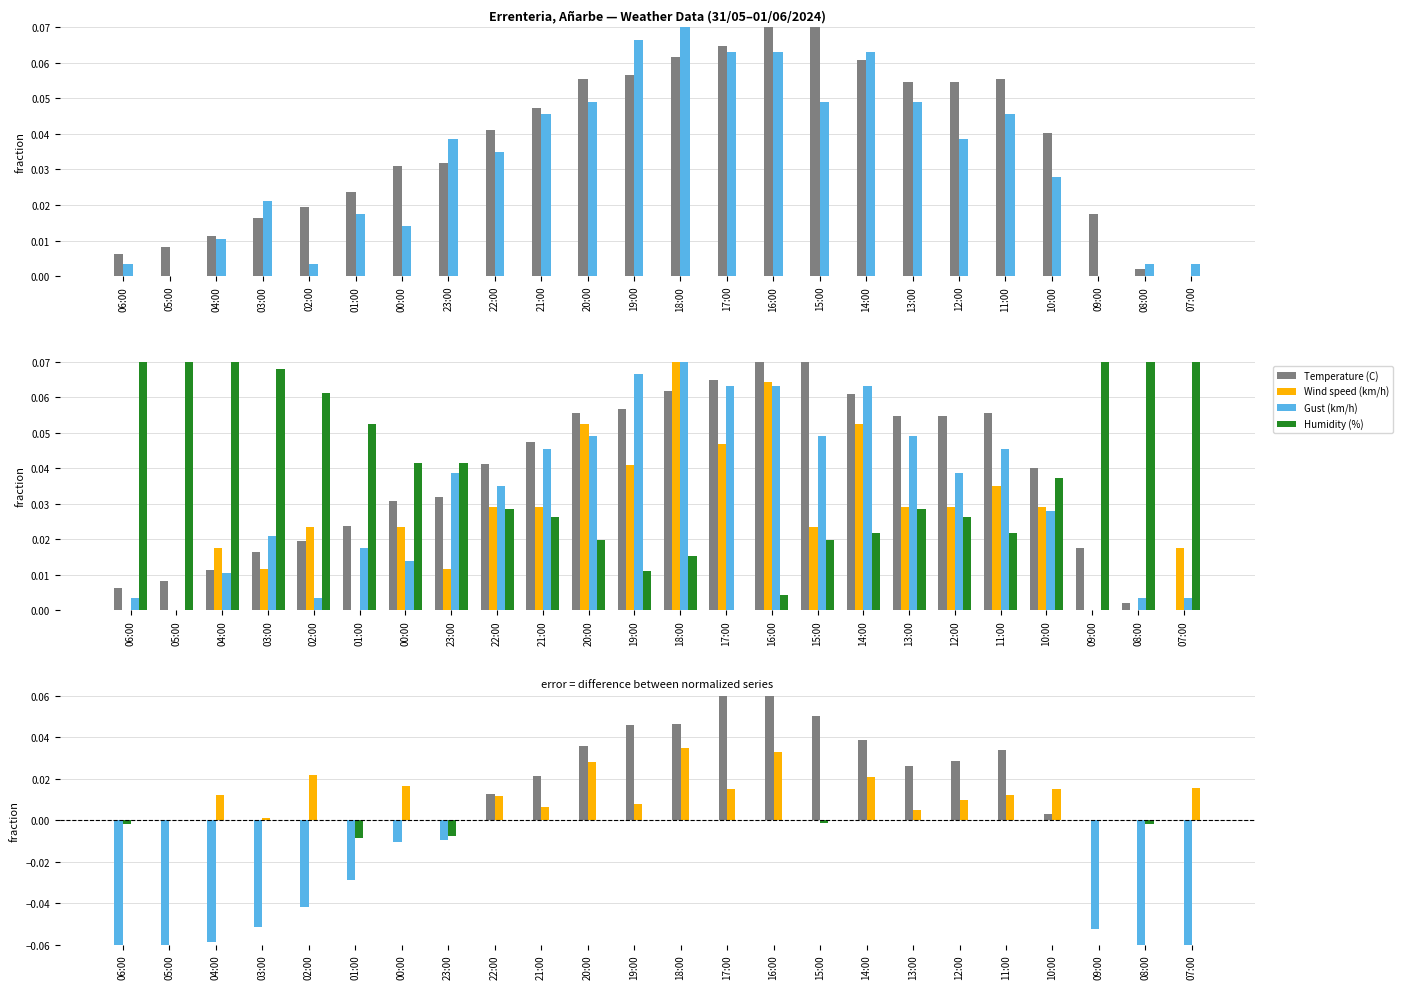

Rank the categories by Gust (km/h) value from lowest to highest.

05:00, 09:00, 06:00, 02:00, 08:00, 07:00, 04:00, 00:00, 01:00, 03:00, 10:00, 22:00, 23:00, 12:00, 21:00, 11:00, 20:00, 15:00, 13:00, 17:00, 16:00, 14:00, 19:00, 18:00